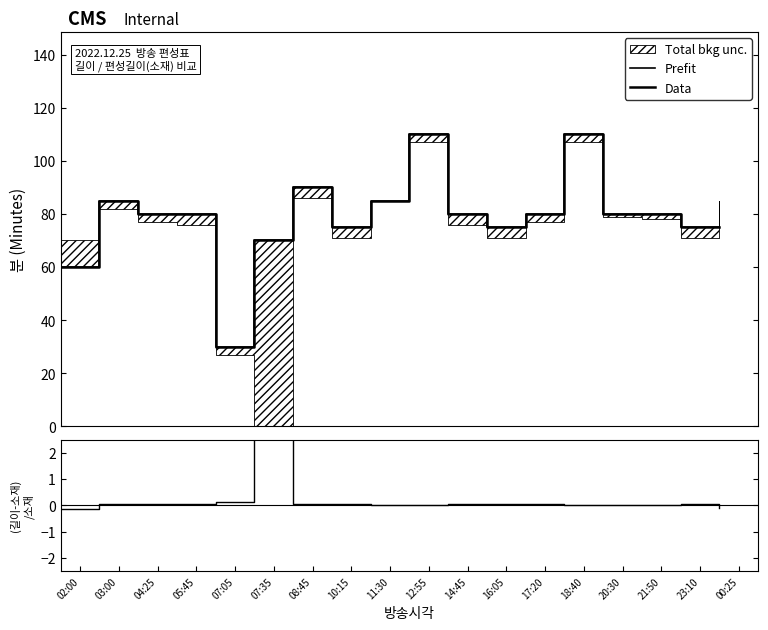

How many series are shown in this chart?

3